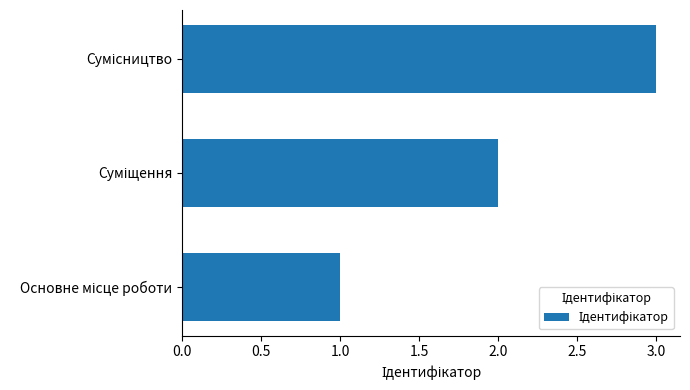

What is the sum of all values?

6